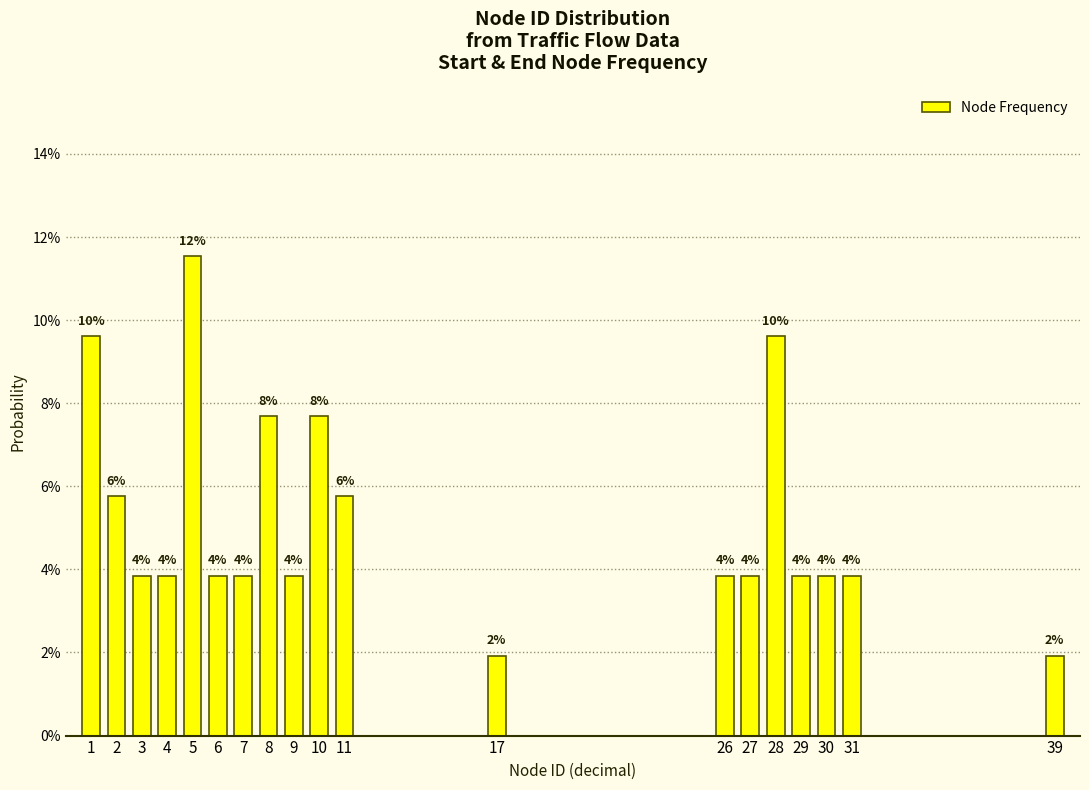

Does the chart contain any negative values?

No